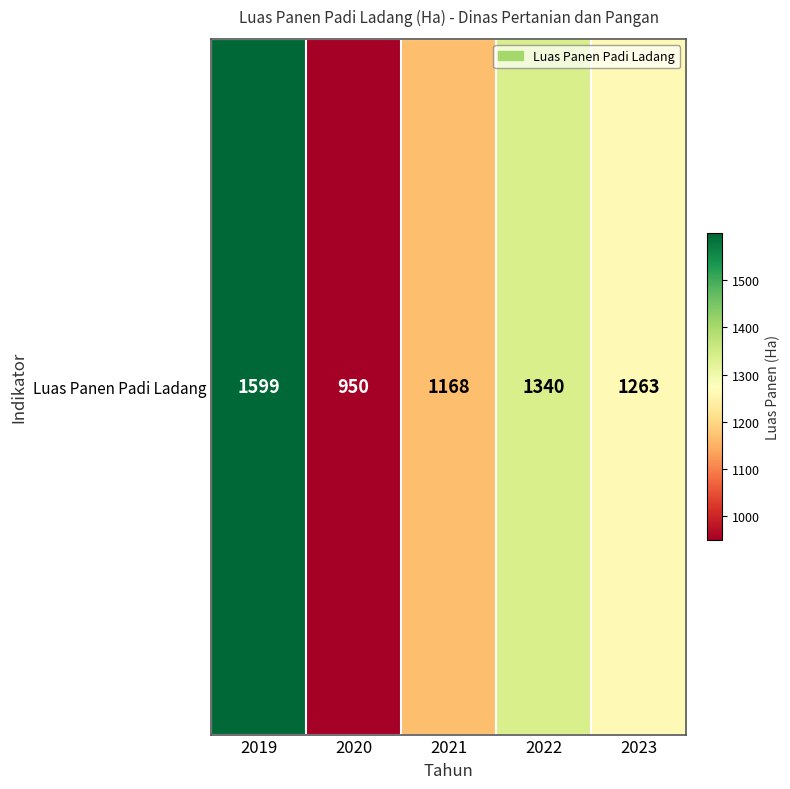

The chart shows a value of 1340 at 2022. True or false?

True